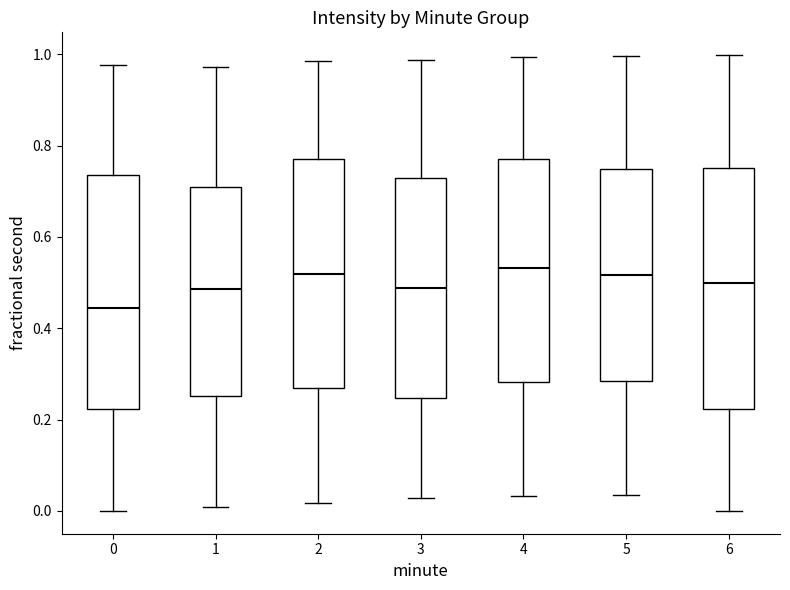

Which box's median line is the lowest?

0